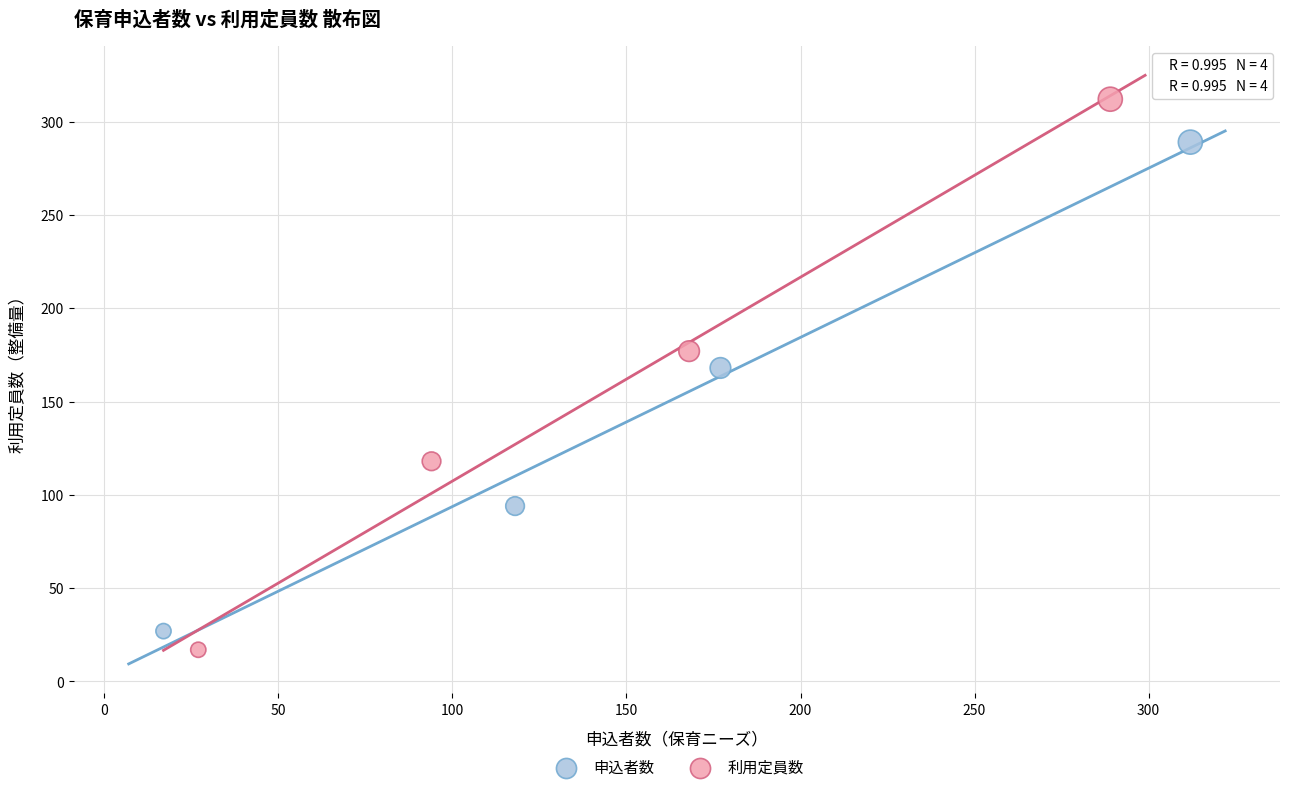

What are all the series names shown in the legend?

申込者数, 利用定員数